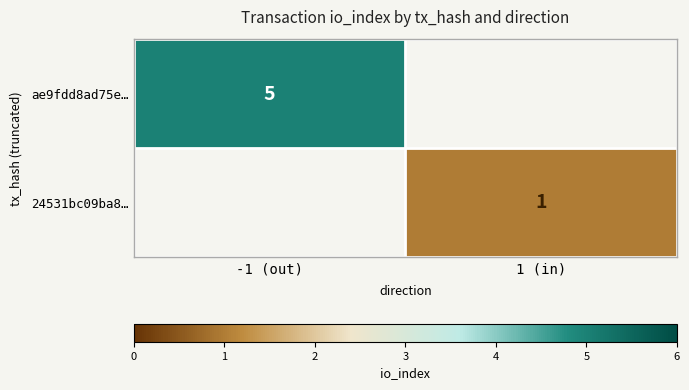

True or false: 24531bc09ba8… has a value of 1 at 1 (in).

True